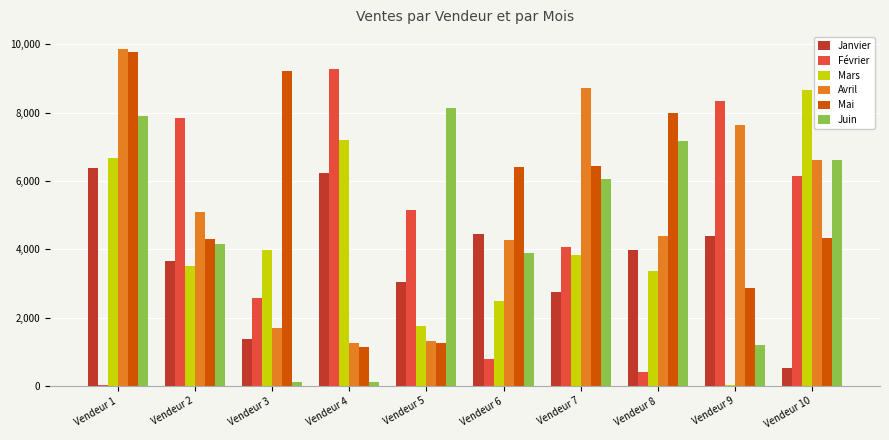

Count the number of data series in this chart.

6